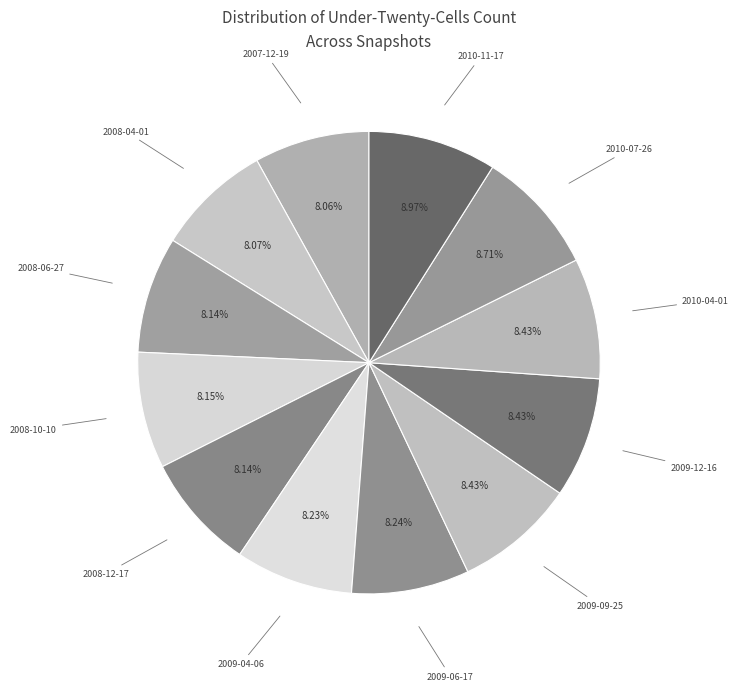

To the nearest percent, what percentage of the pie is 2010-04-01?

8%